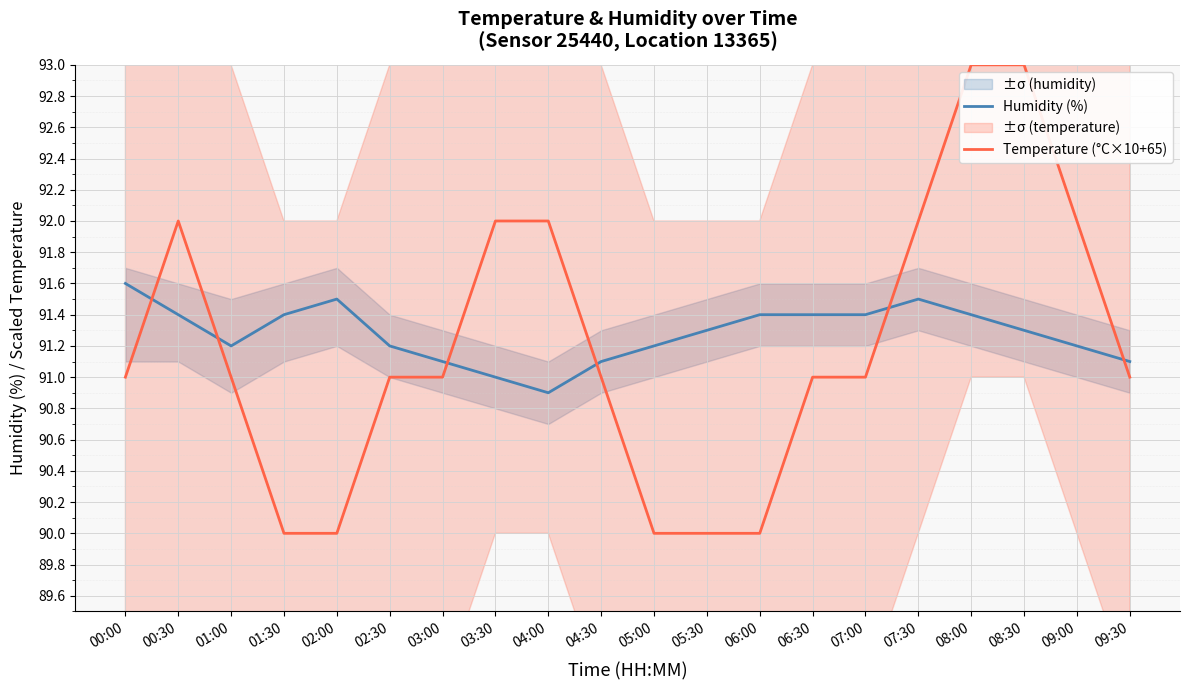

What is the value of the Temperature (°C×10+65) point at the 14th from the left?

91.0